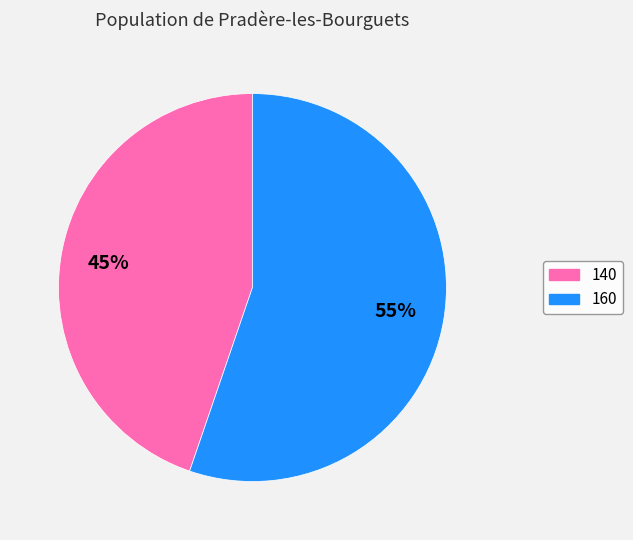

Is there a majority slice in this chart?

Yes